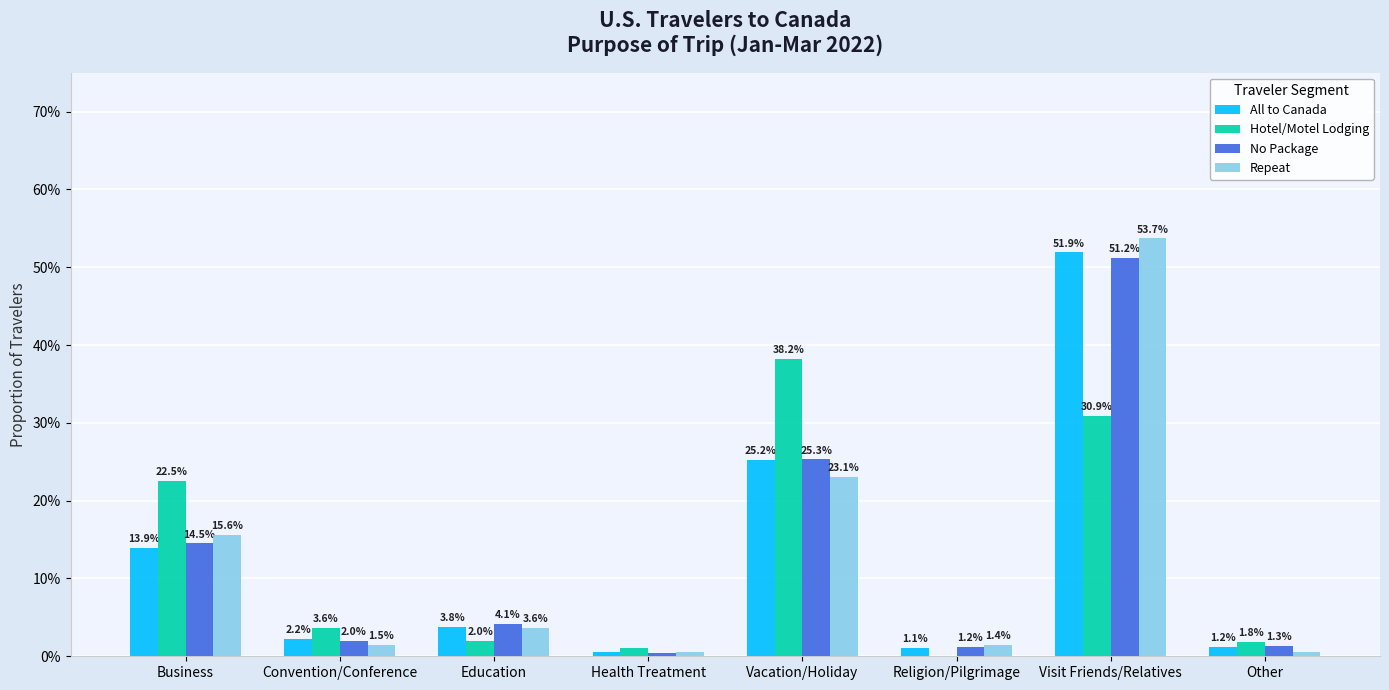

Which category has the highest value across all series?

Visit Friends/Relatives